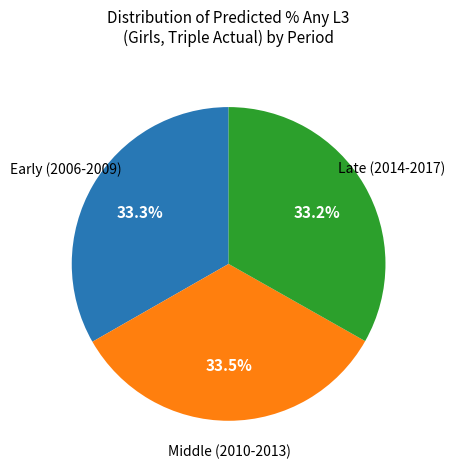

Is there any slice that represents more than half of the pie?

No